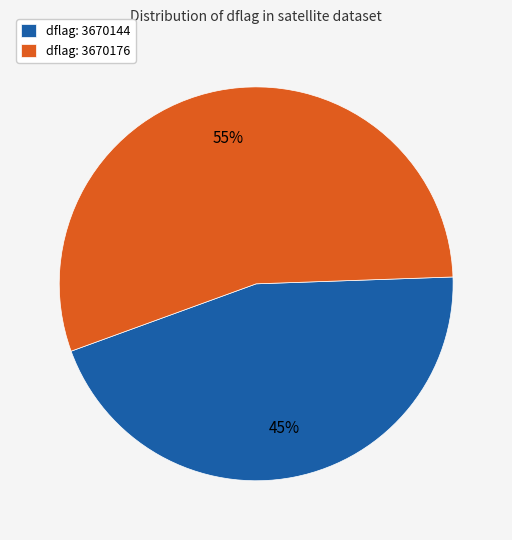

Which slice is the smallest?

dflag: 3670144